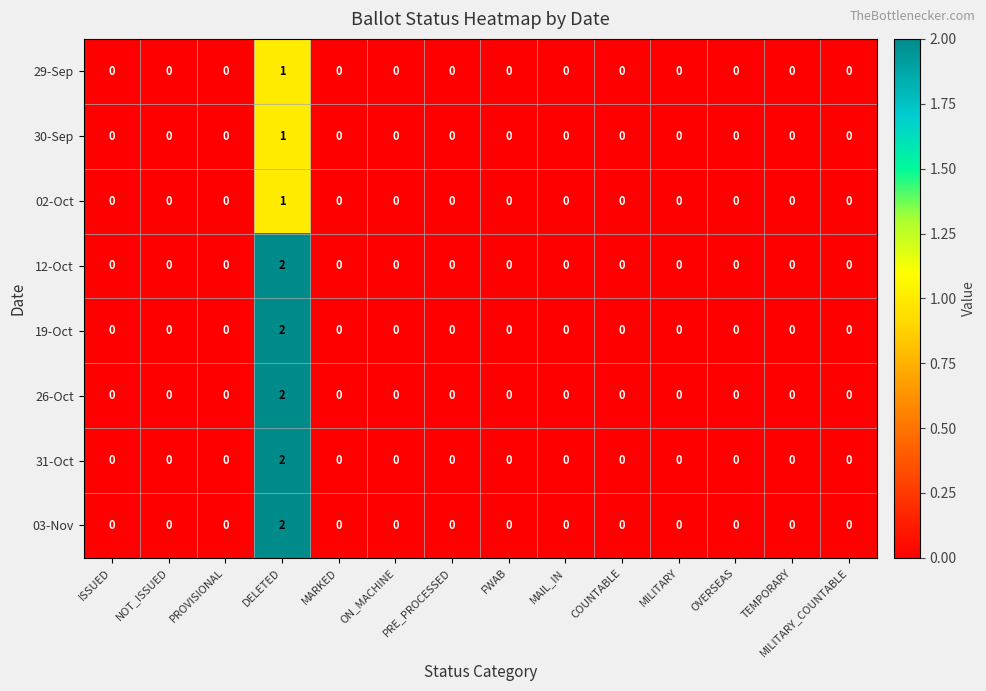

How many series are shown in this chart?

8